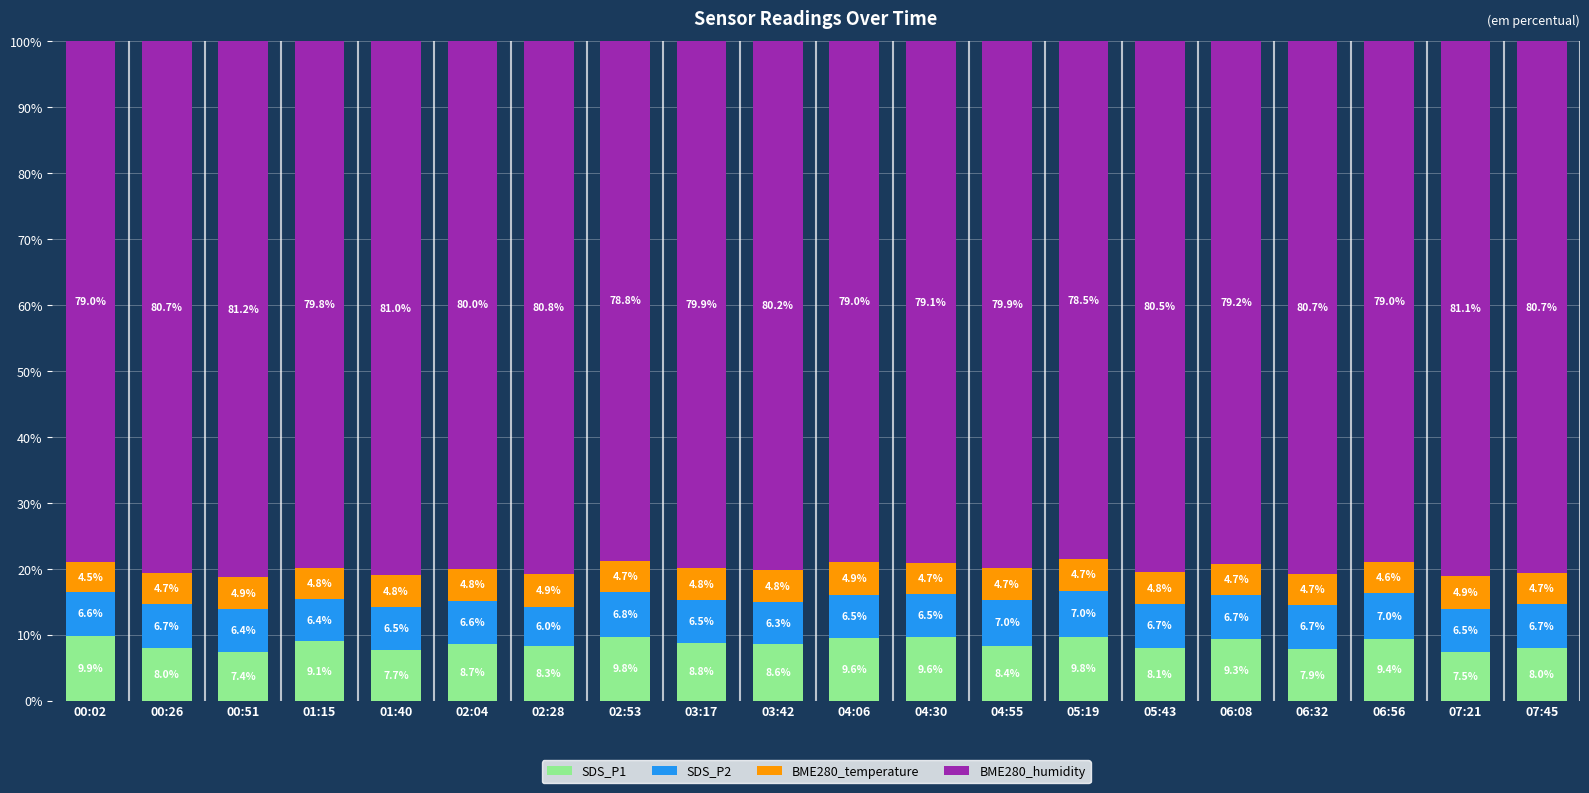

The value of SDS_P1 at 04:06 is 9.6. True or false?

True